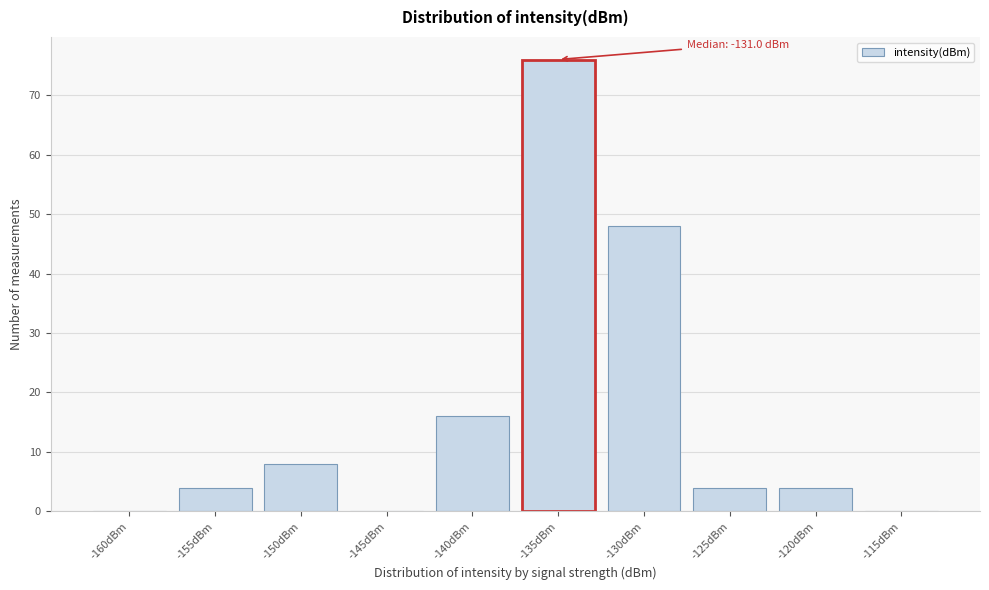

Reading left to right, what are all the values shown in this chart?

-160dBm=0	-155dBm=4	-150dBm=8	-145dBm=0	-140dBm=16	-135dBm=76	-130dBm=48	-125dBm=4	-120dBm=4	-115dBm=0